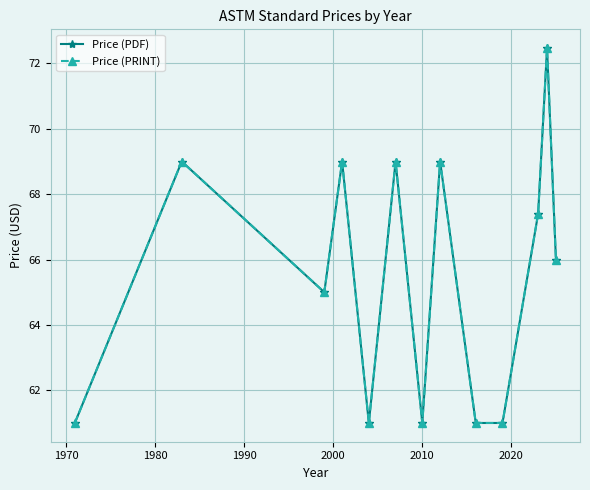

True or false: Price (PRINT) has more than 1 interior local peaks.

True